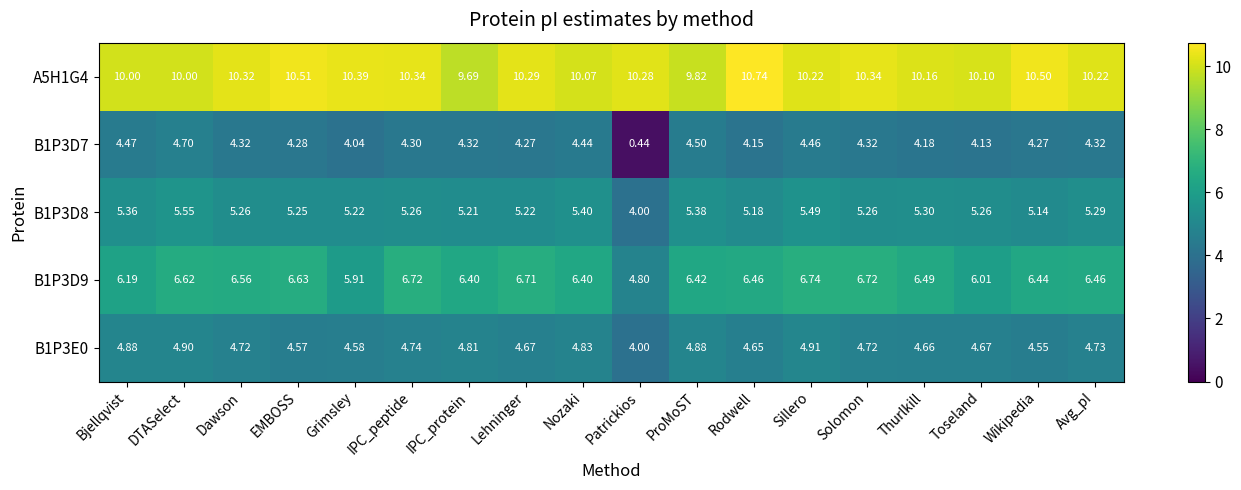

What is the total value across all series at Dawson?

31.2